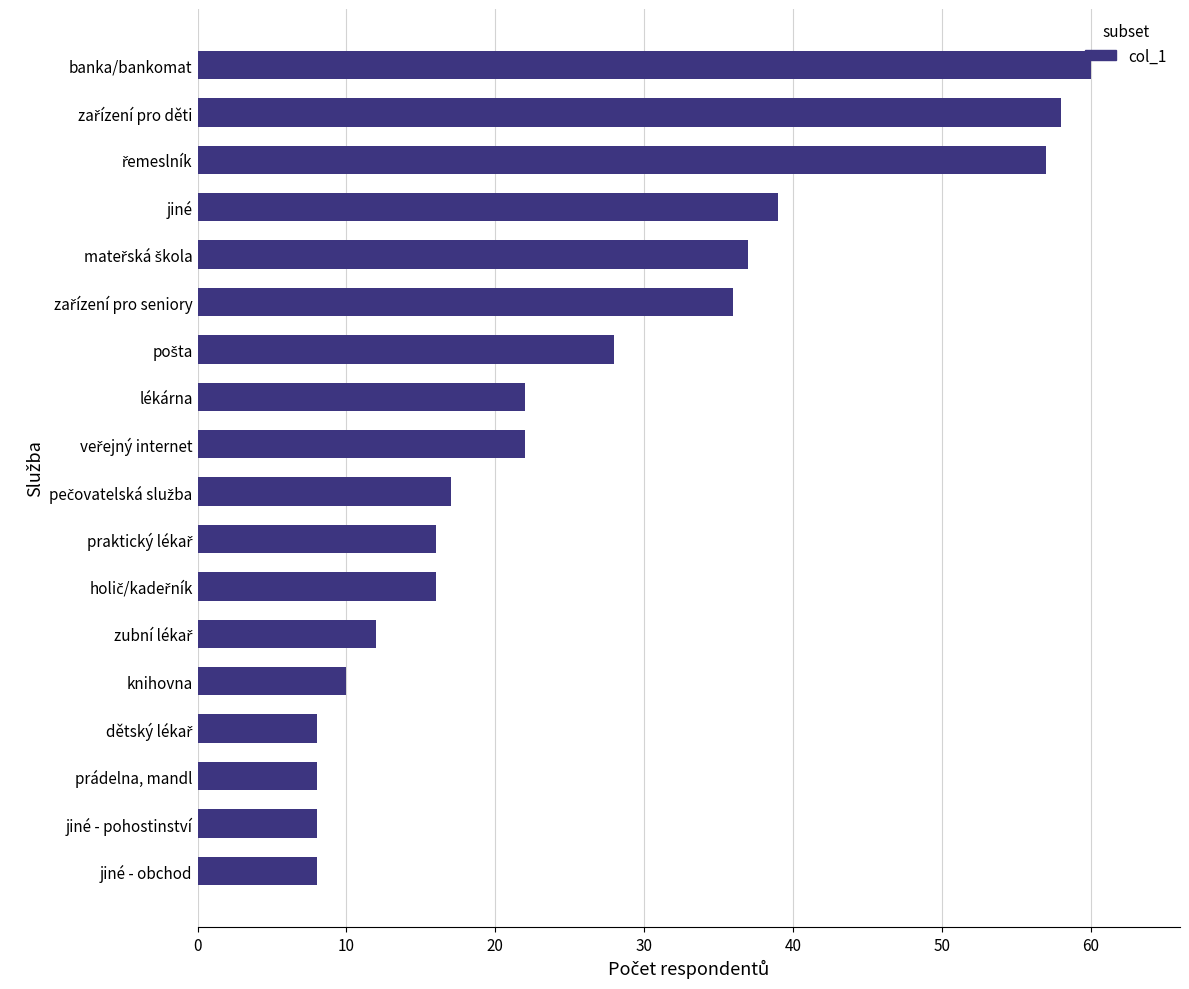

What is the change in value from jiné to jiné - pohostinství?

-31